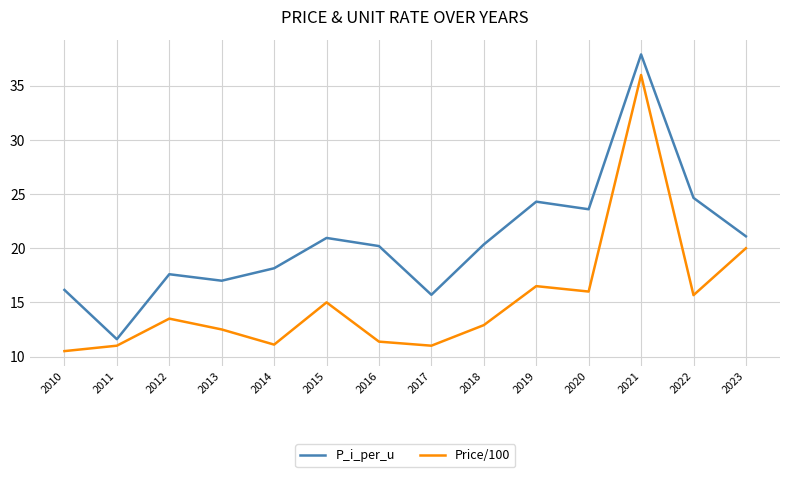

True or false: P_i_per_u and Price/100 intersect in this chart.

False